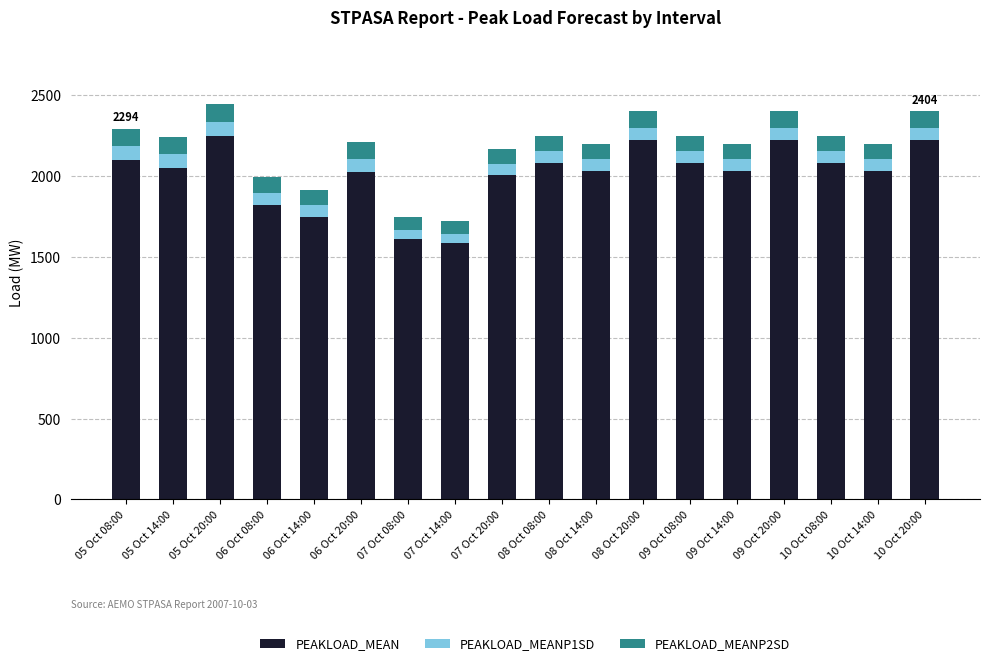

What is the total value across all series at 09 Oct 14:00?

2199